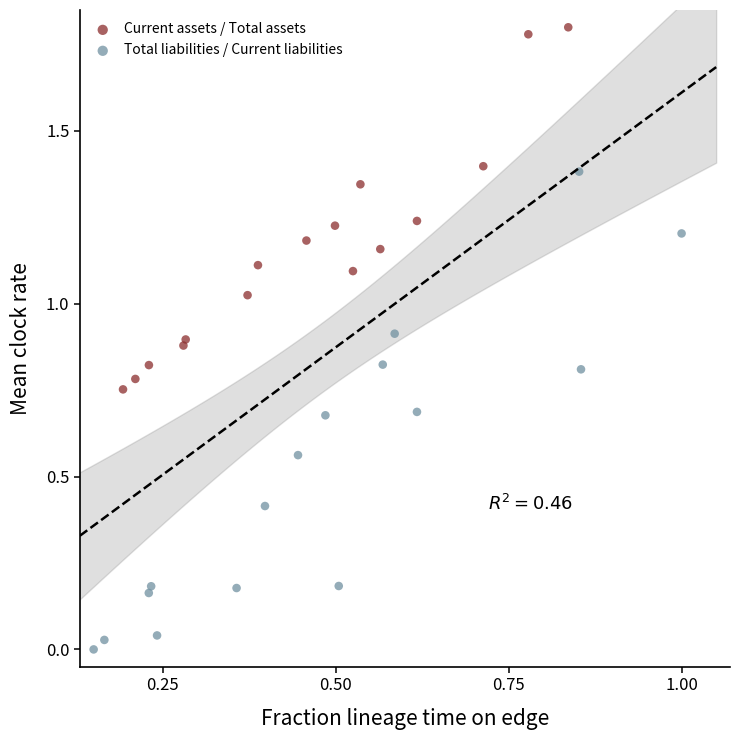

What are all the series names shown in the legend?

Current assets / Total assets, Total liabilities / Current liabilities